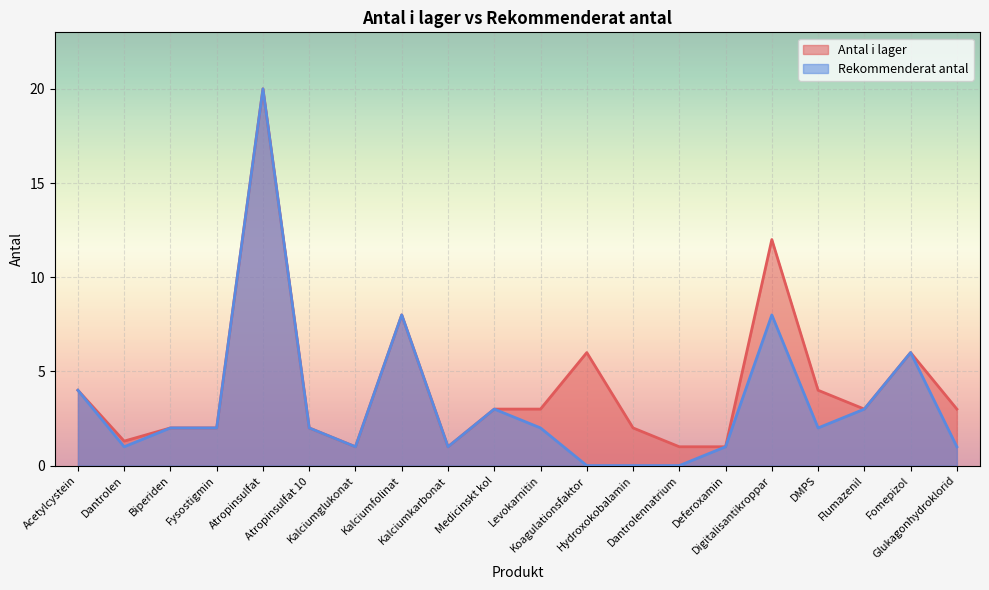

List the series in order of their peak value, lowest first.

Antal i lager, Rekommenderat antal